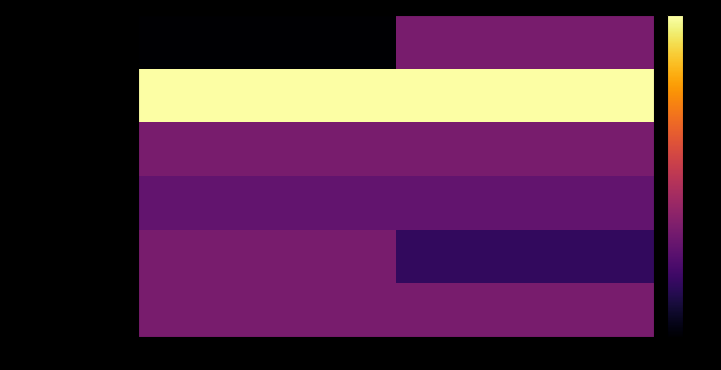

Which series has the widest spread of values?

direction